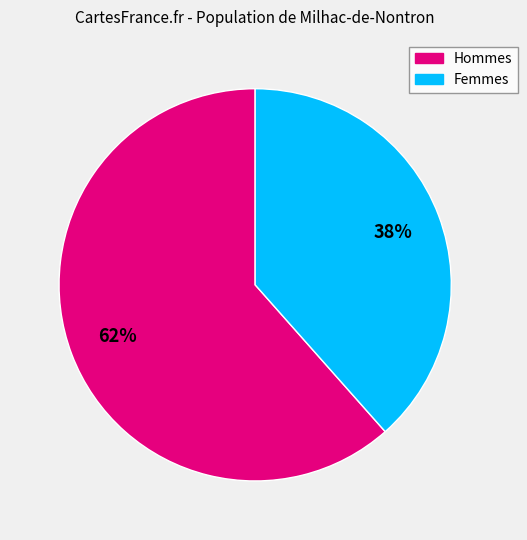

To the nearest percent, what is the average slice percentage?

50%